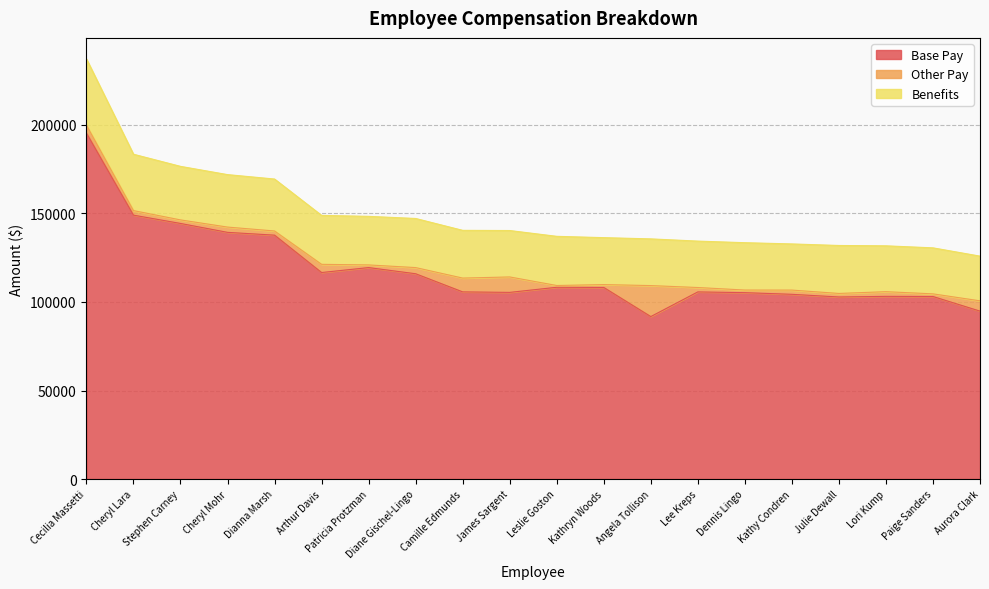

True or false: Benefits and Base Pay cross at least once.

False